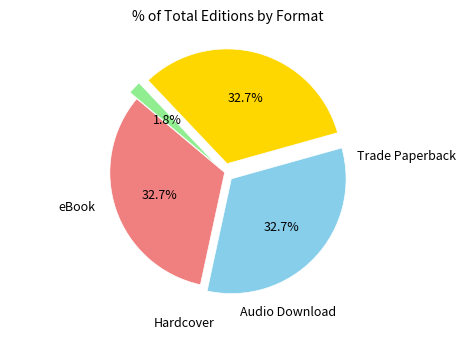

Does any single category account for the majority?

No